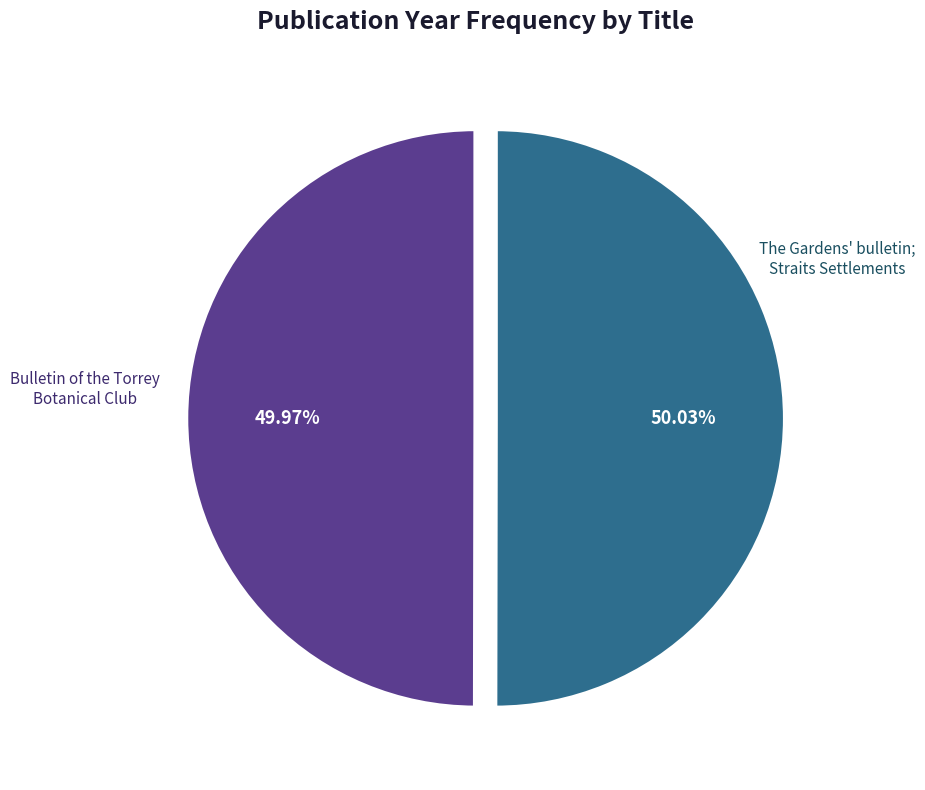

What is the ratio of the value at The Gardens' bulletin; Straits Settlements to the value at Bulletin of the Torrey Botanical Club?

1.0